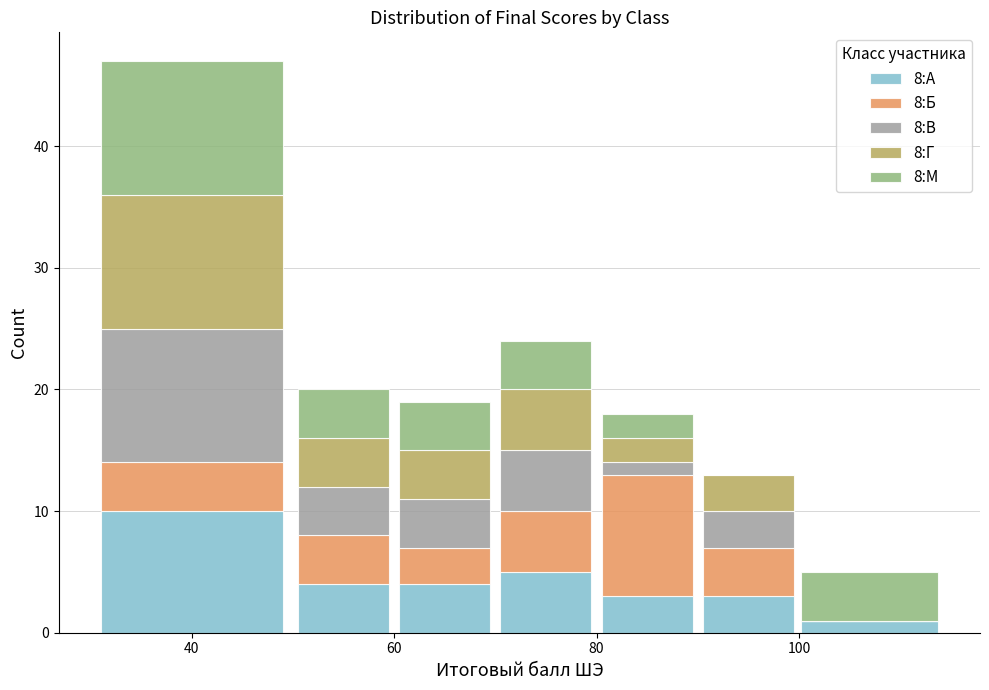

What are all the series names shown in the legend?

8:А, 8:Б, 8:В, 8:Г, 8:М